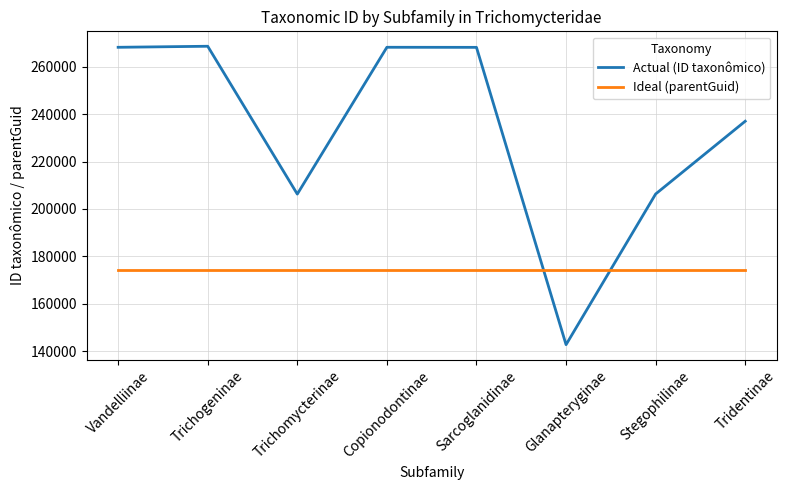

The Actual (ID taxonômico) series shows 268207 at Sarcoglanidinae. True or false?

True